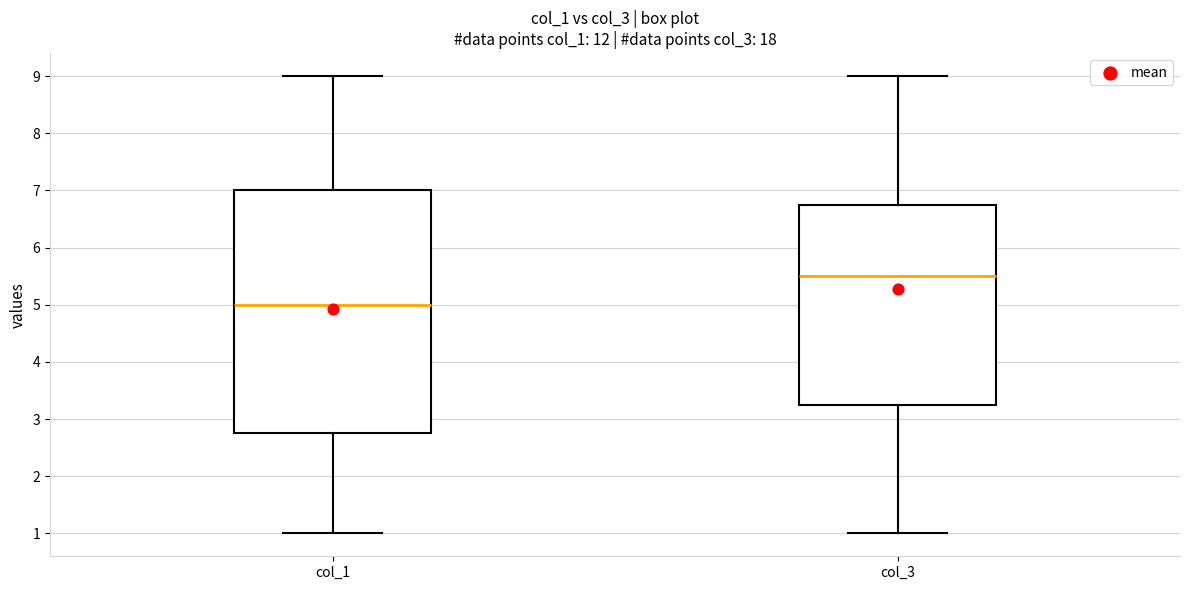

Reading left to right, read every box against the y-axis: the position of its median line, the range the box covers, and the ends of its whiskers. The values are not printed on the chart, so give them approximately, as read against the axis.

col_1: median 5.0, box 2.8 to 7.0, whiskers 1.0 to 9.0
col_3: median 5.5, box 3.3 to 6.8, whiskers 1.0 to 9.0